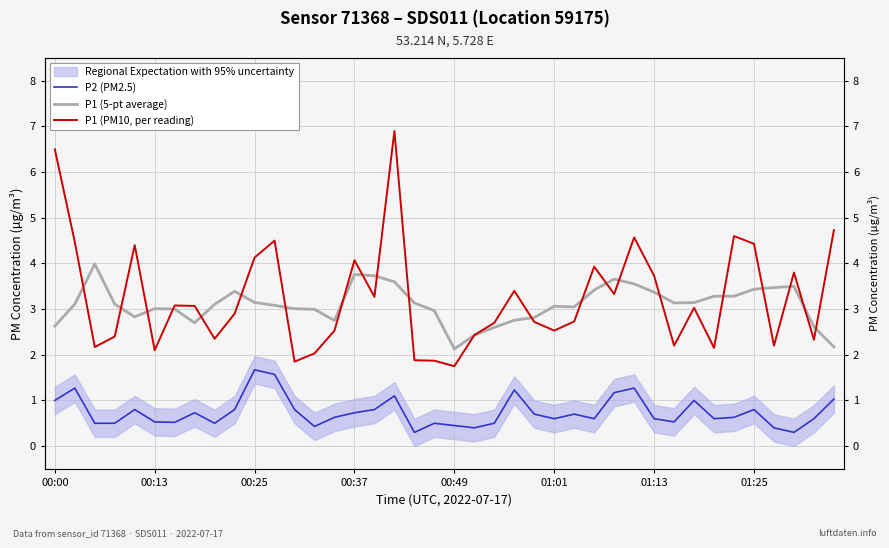

Which series has the widest spread of values?

P1 (PM10, per reading)